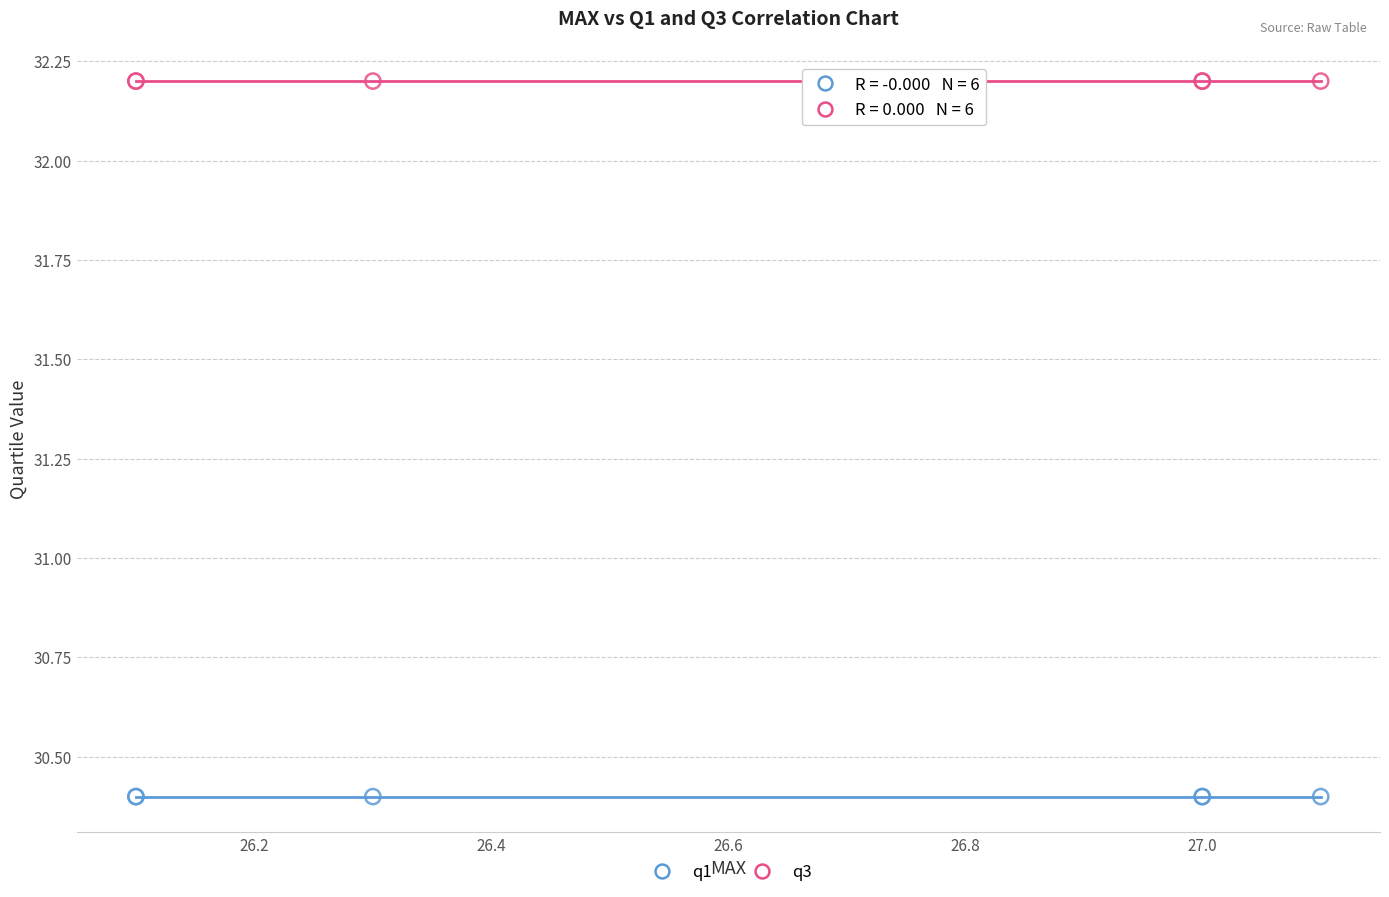

Which series reaches the minimum Y coordinate?

q1